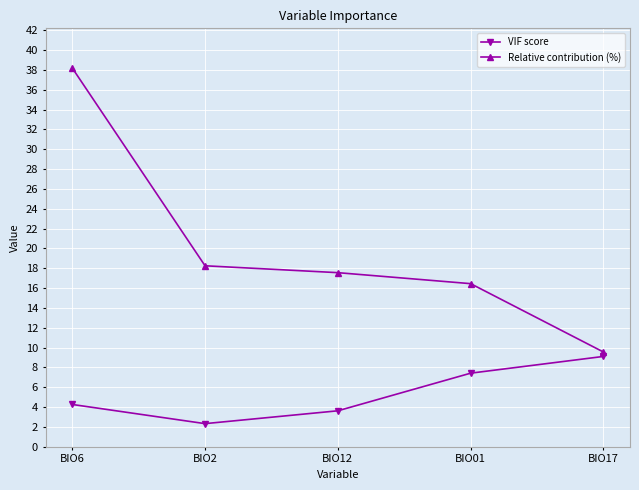

How many series are shown in this chart?

2